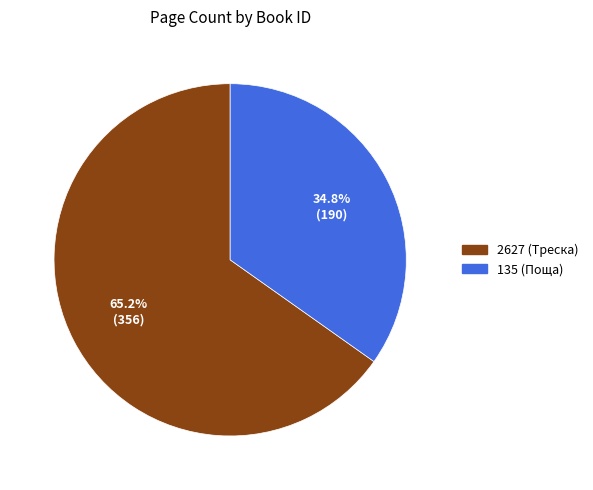

The 135 (Поща) slice represents 40% of the pie. True or false?

False